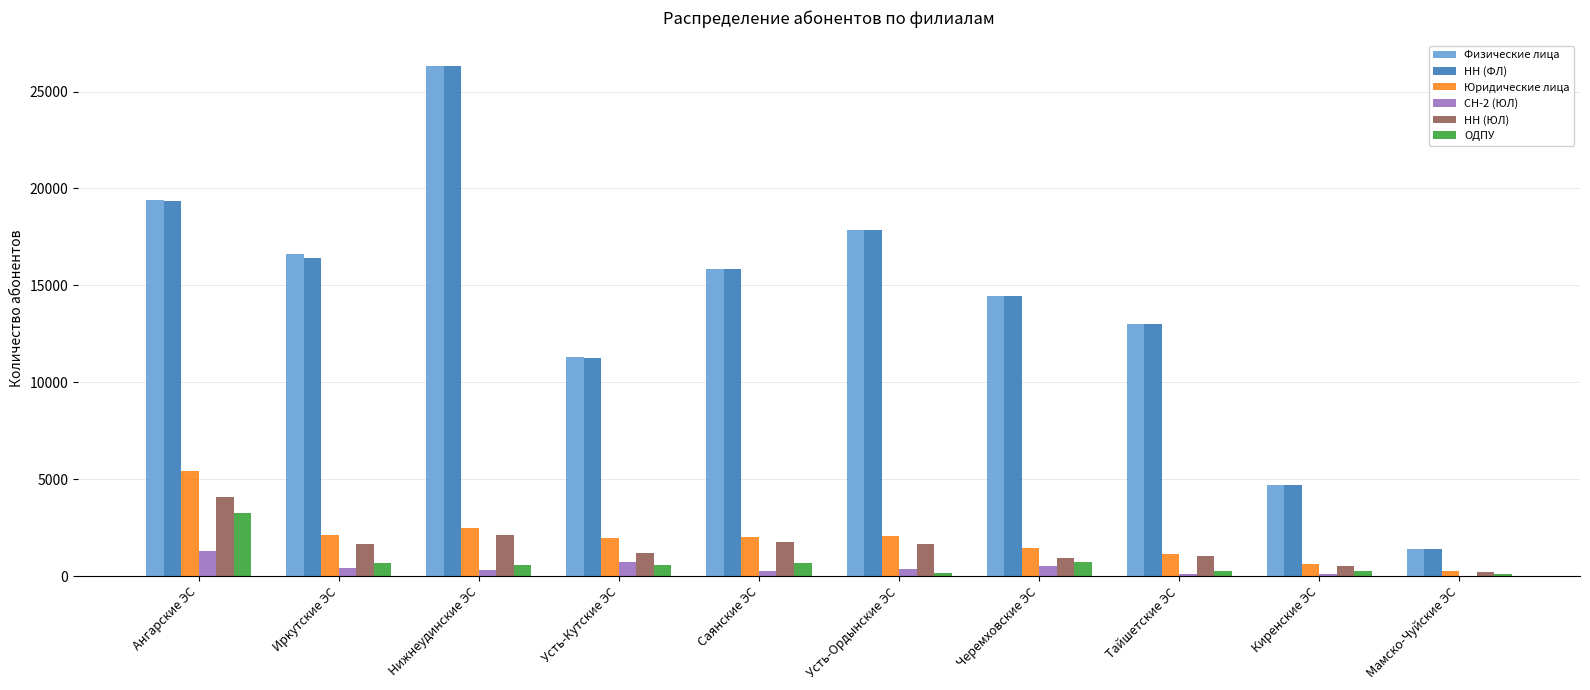

What are all the series names shown in the legend?

Физические лица, НН (ФЛ), Юридические лица, СН-2 (ЮЛ), НН (ЮЛ), ОДПУ